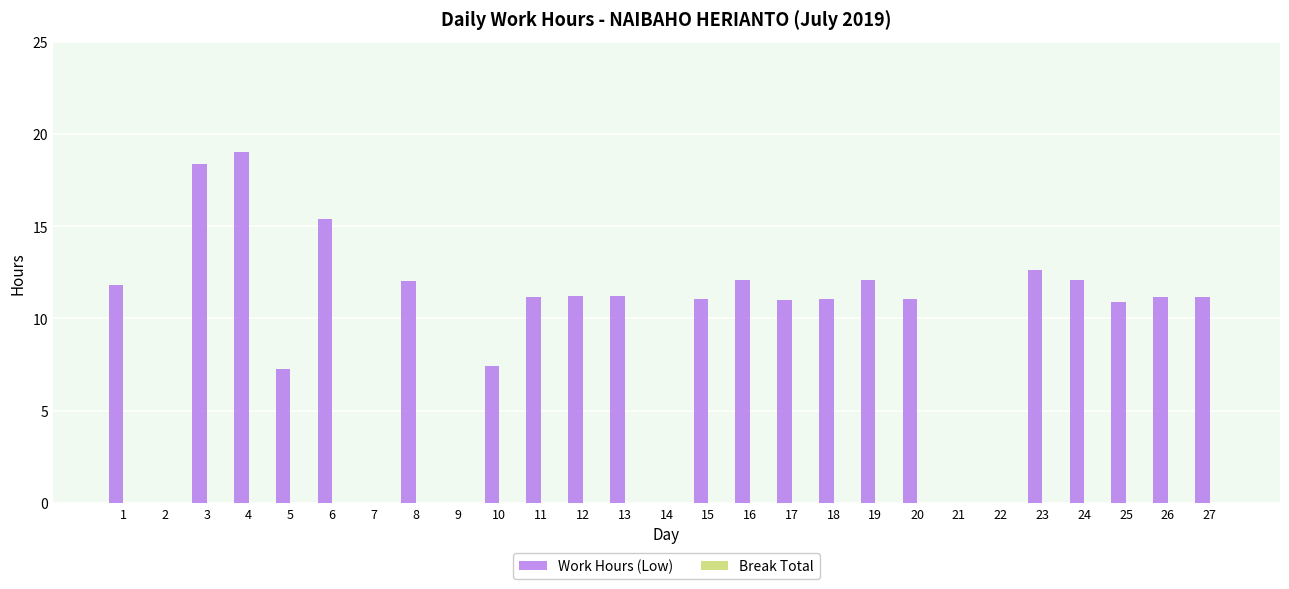

Which has a higher value, 17 or 24?

24